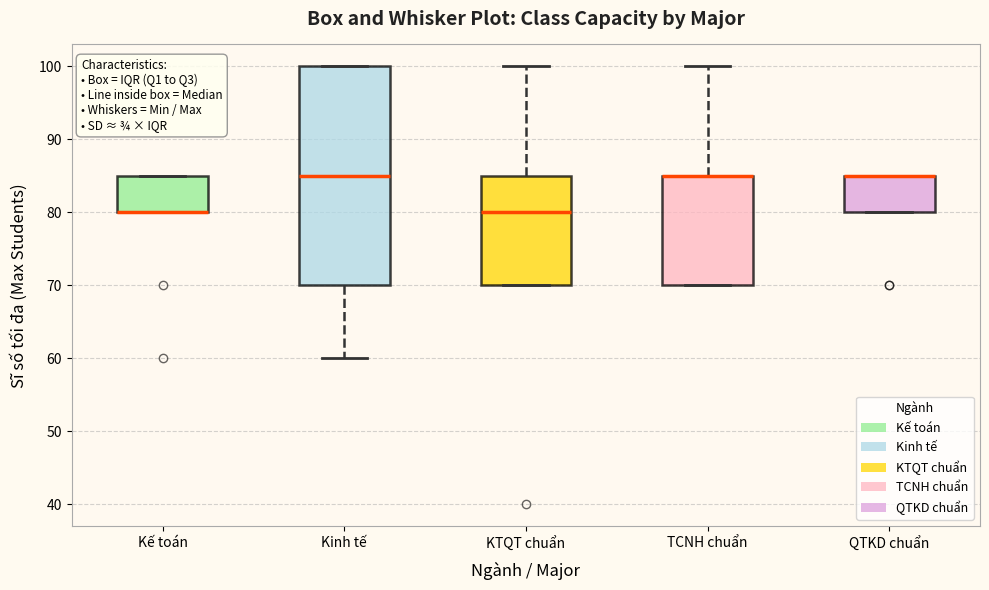

Reading left to right, transcribe this box plot: for each box, give where its median line is, the range the box spans, and where its two whiskers end, as read against the y-axis. The values are not printed on the chart, so give them approximately, as read against the axis.

Kế toán: median 80 (drawn on the box's lower edge), box 80 to 85, whiskers 80 to 85
Kinh tế: median 85, box 70 to 100, whiskers 60 to 100
KTQT chuẩn: median 80, box 70 to 85, whiskers 70 to 100
TCNH chuẩn: median 85 (drawn on the box's upper edge), box 70 to 85, whiskers 70 to 100
QTKD chuẩn: median 85 (drawn on the box's upper edge), box 80 to 85, whiskers 80 to 85